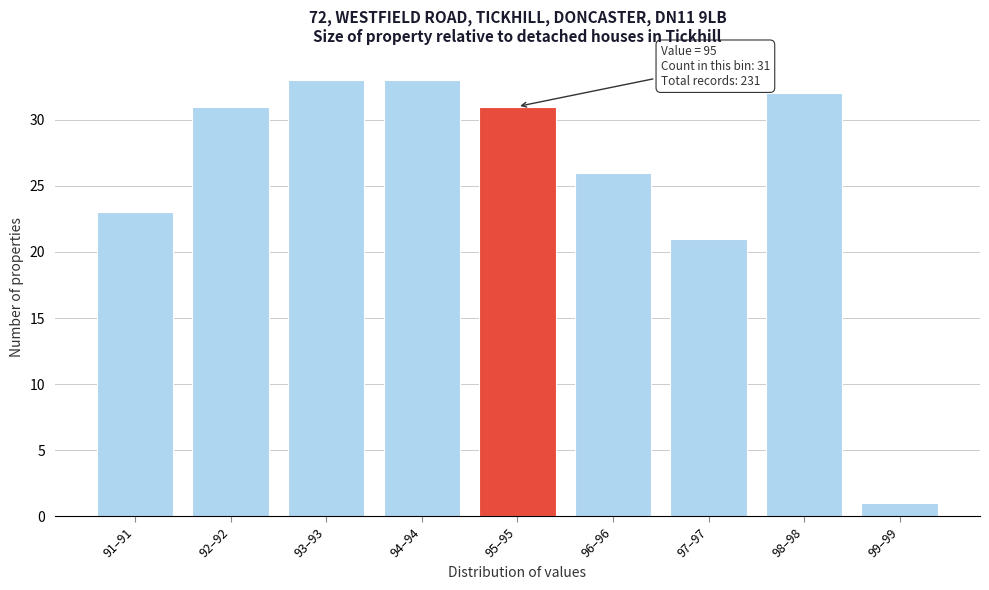

Reading left to right, list all the values displayed in this chart.

91–91=23	92–92=31	93–93=33	94–94=33	95–95=31	96–96=26	97–97=21	98–98=32	99–99=1